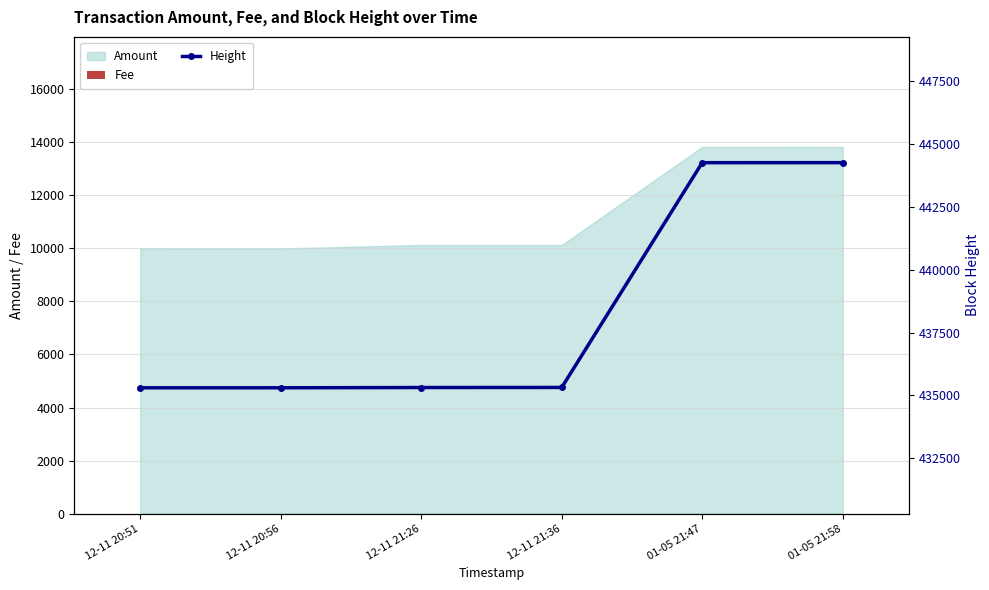

Which series has the largest total across all categories?

Height